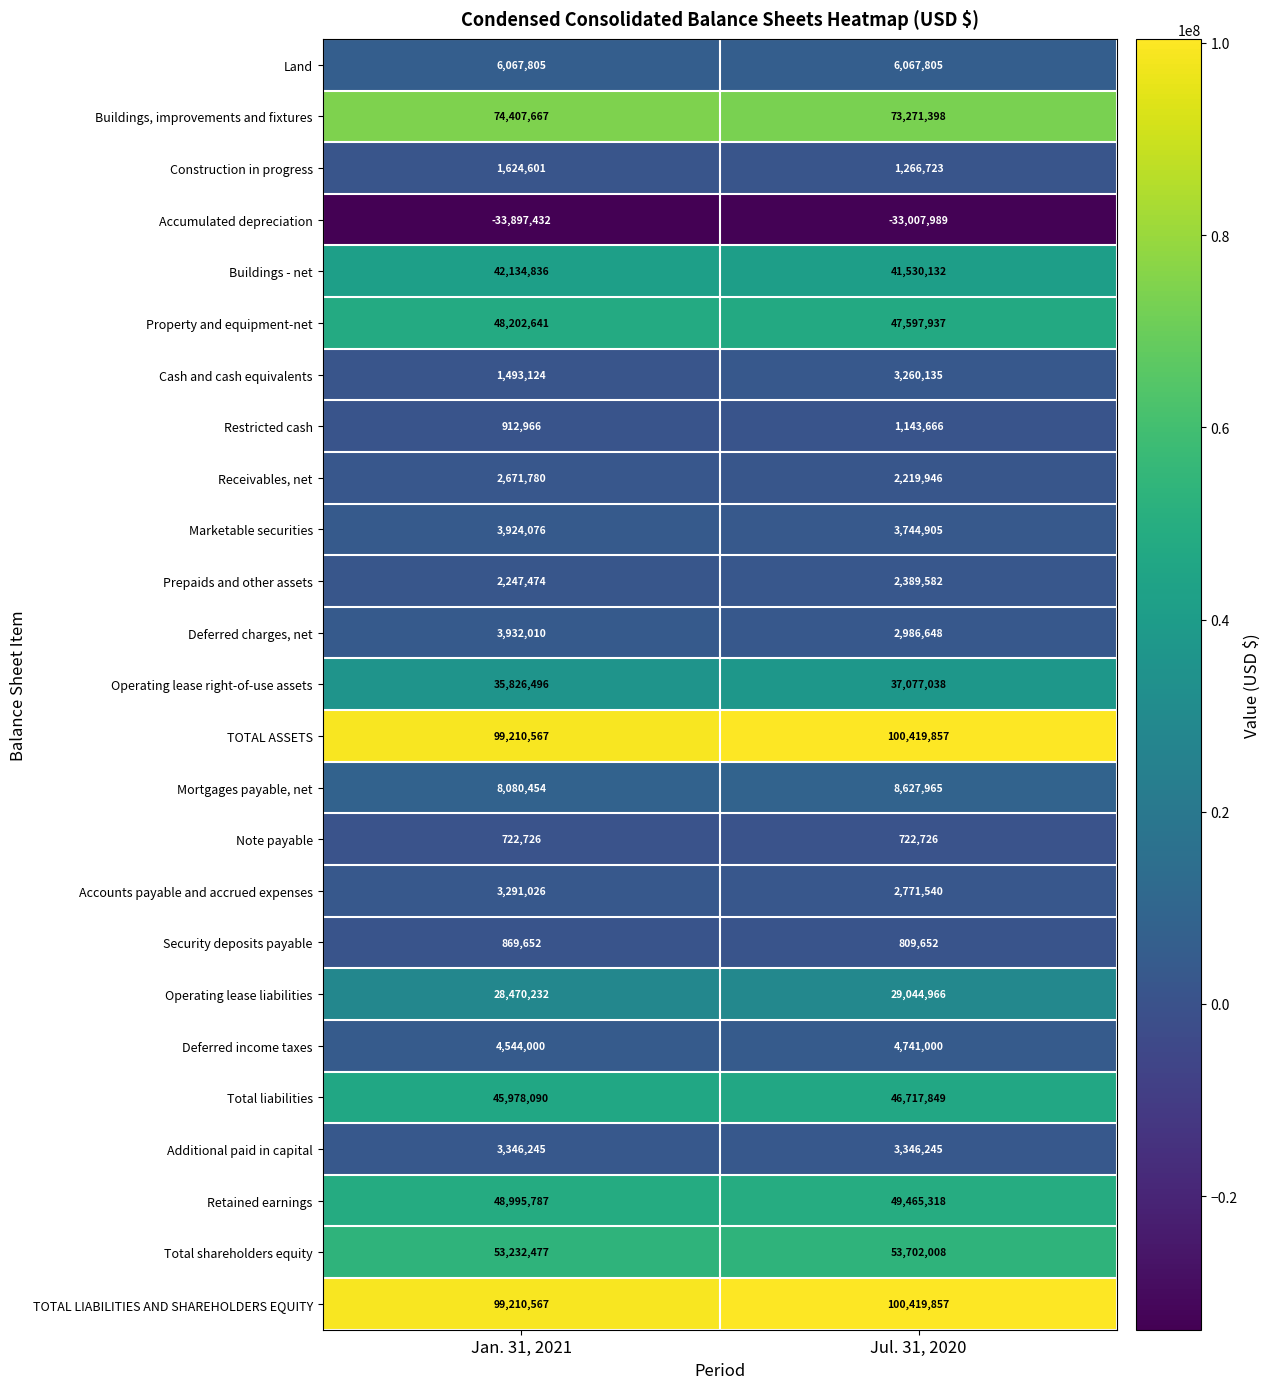

Where is TOTAL ASSETS nearest to the value 99815212?

Jan. 31, 2021